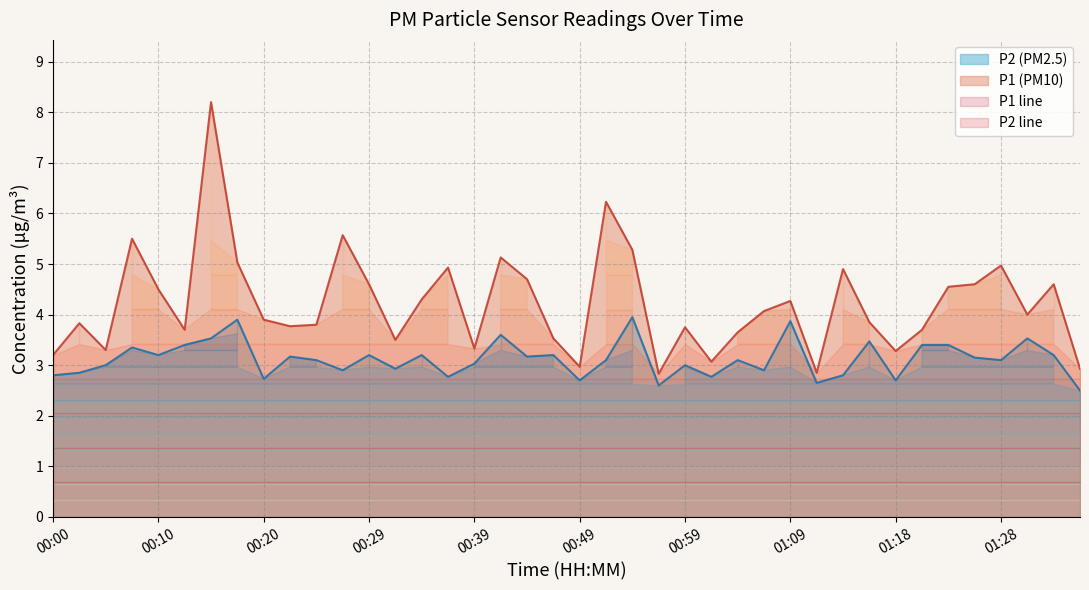

Which series has the widest spread of values?

P1 line